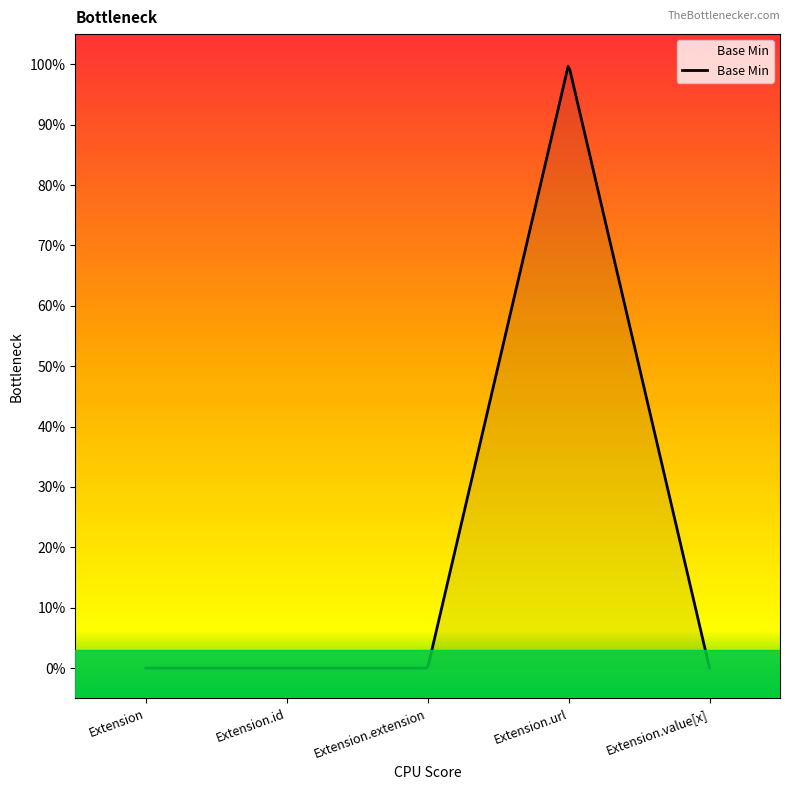

Where is the first local maximum?

Extension.url